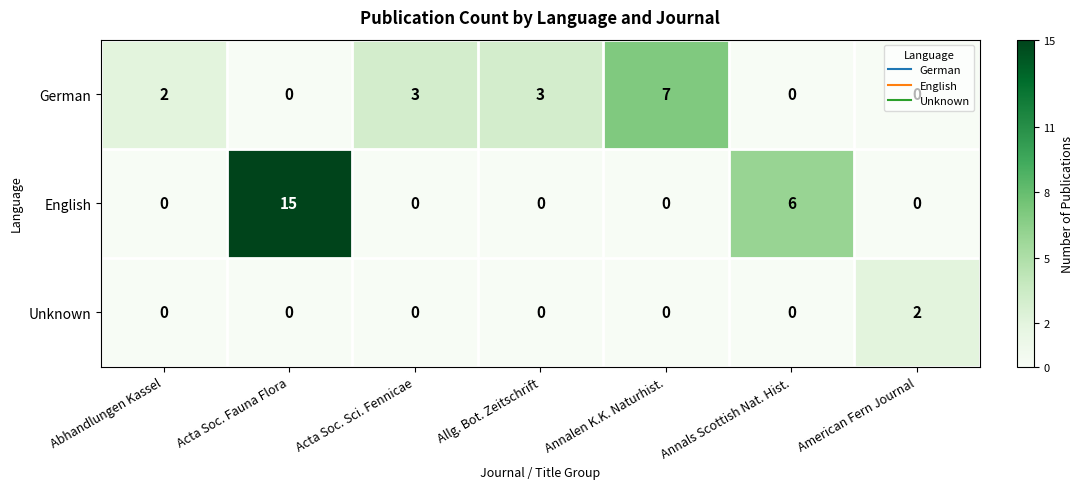

At which label is English closest to 7?

Annals Scottish Nat. Hist.